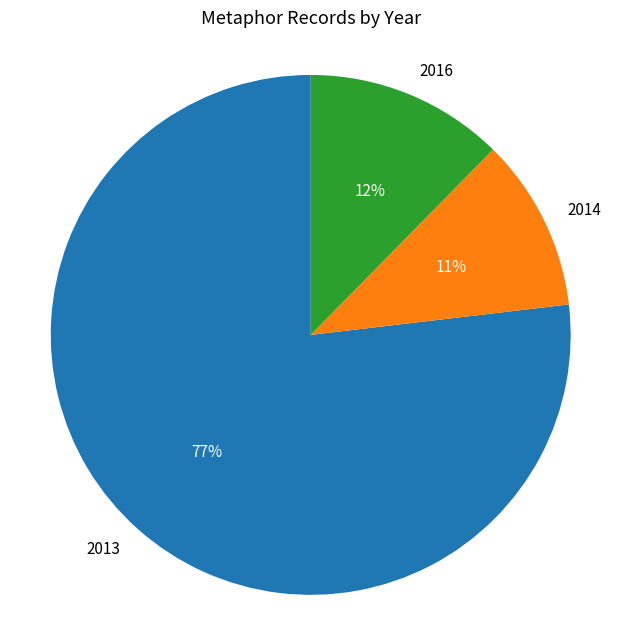

Combined, do 2014 and 2016 account for over 50%?

No